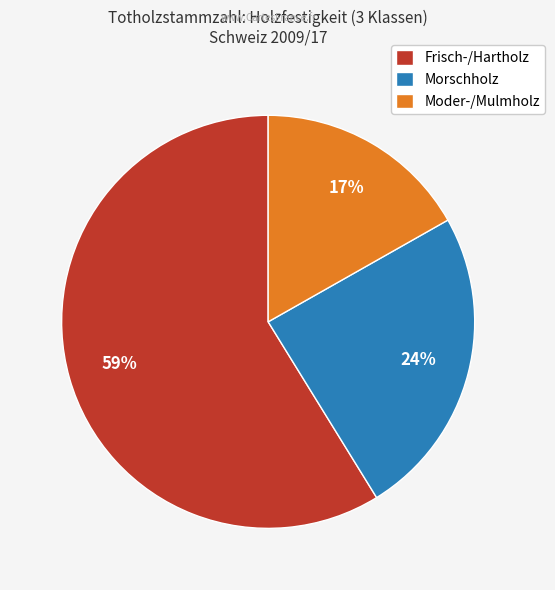

To the nearest percent, what is the difference between the largest and smallest slice percentages?

42%